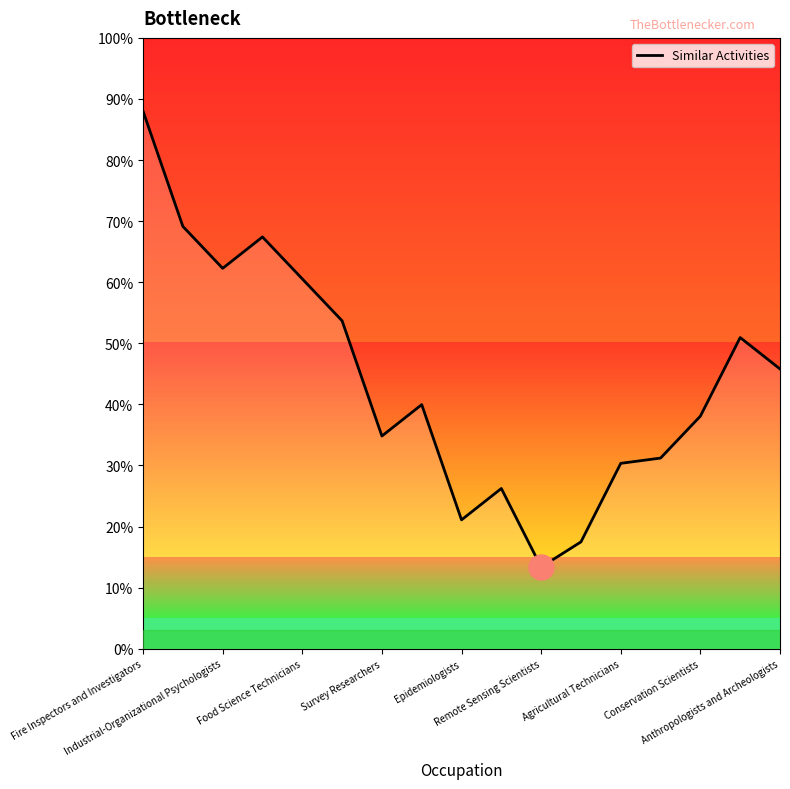

What is the maximum value shown in the chart?

88.0